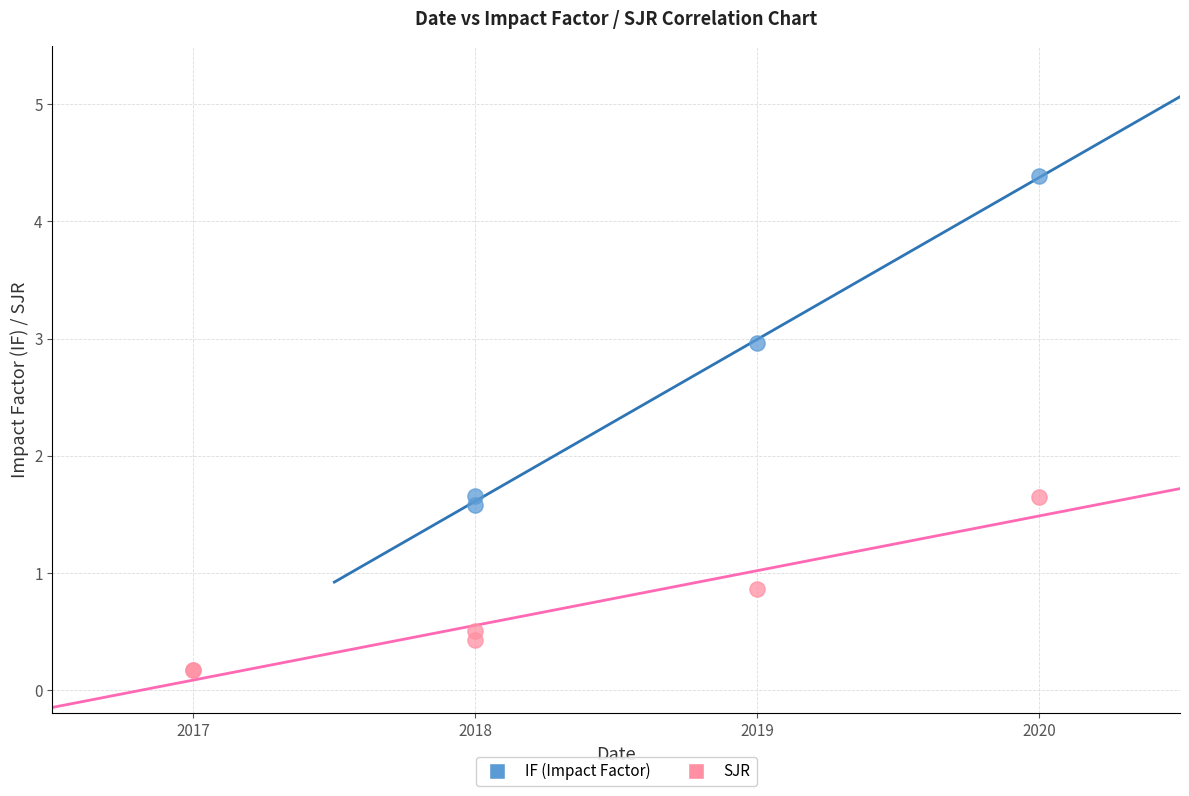

Which series has the largest Y range (max minus min)?

IF (Impact Factor)